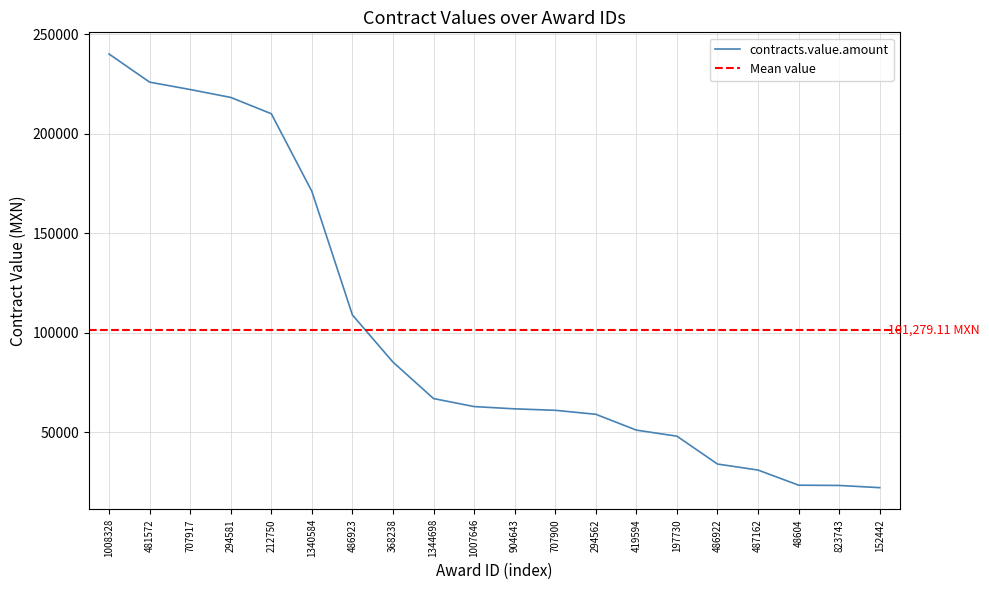

What is the sum of the values at 707900 and 707917?

283155.8